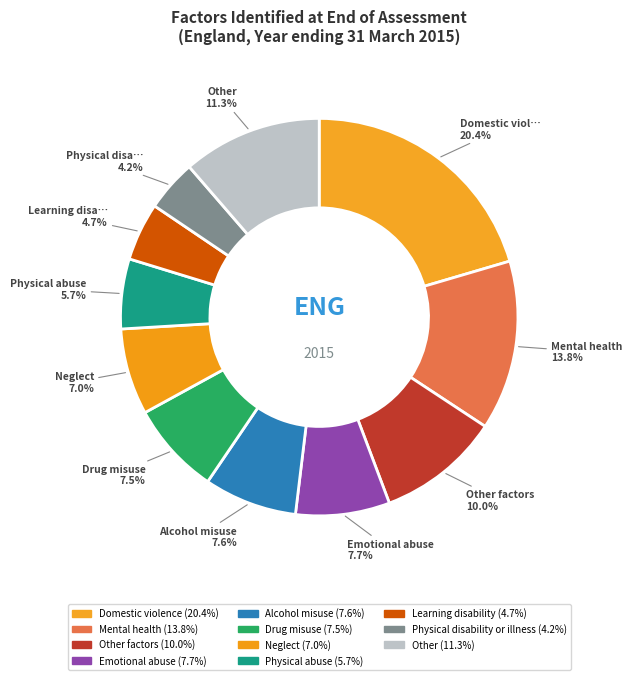

Count the number of slices in the pie.

11